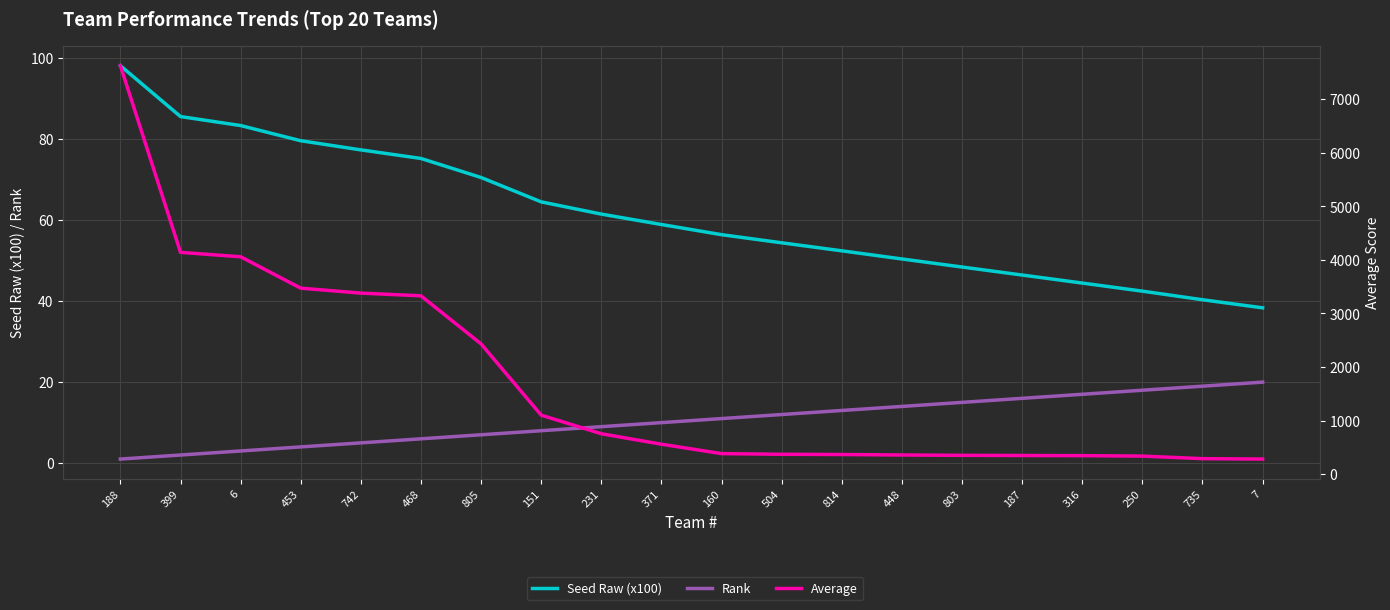

Is it true that Rank equals 2.0 at 399?

True